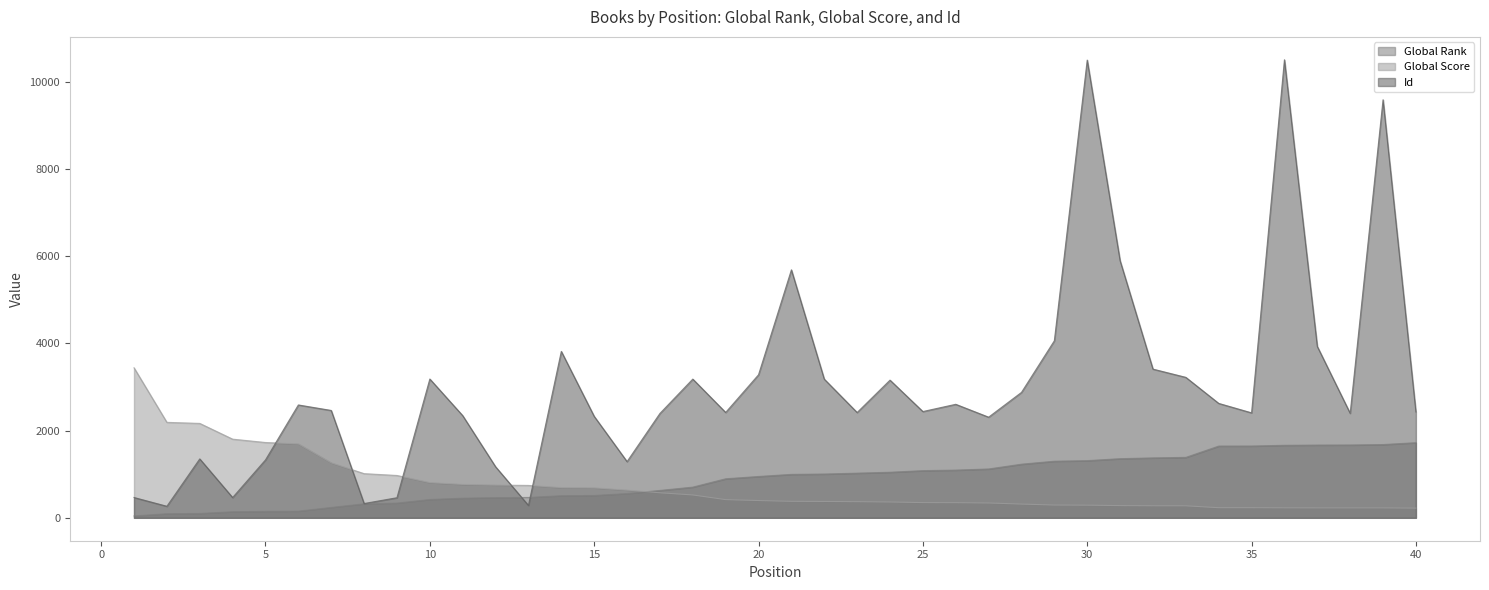

What is the difference between the Id values at 30 and 19?

8079